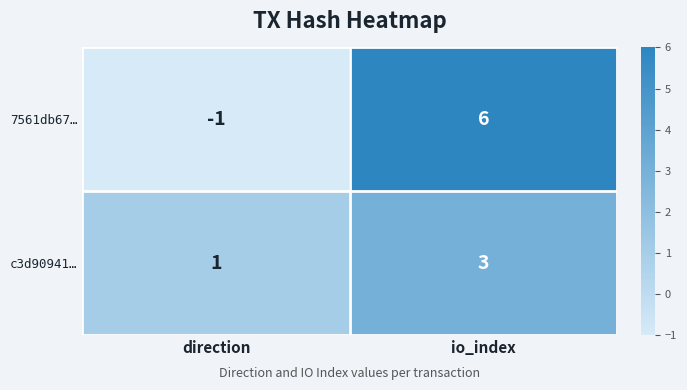

Which label corresponds to the largest value in the chart?

io_index